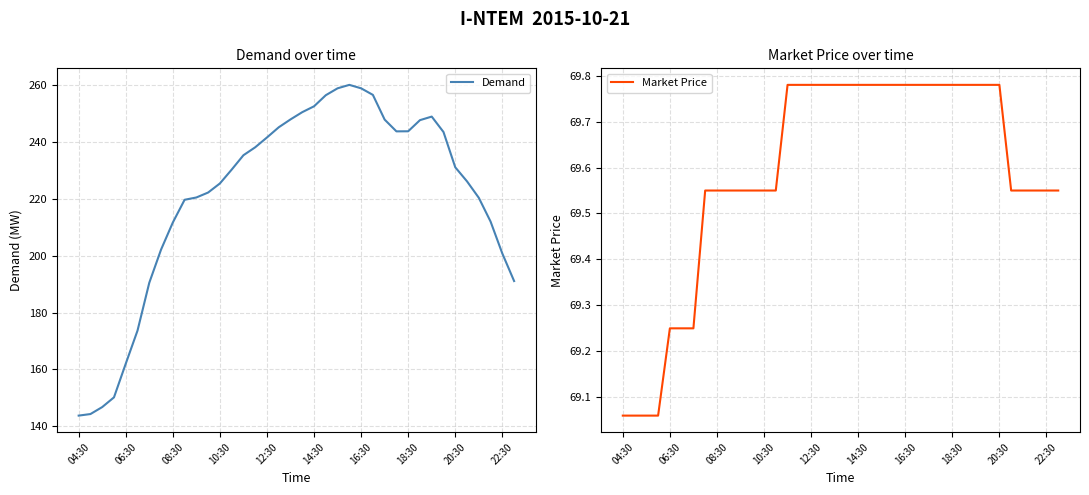

How many lines are shown in the chart?

2